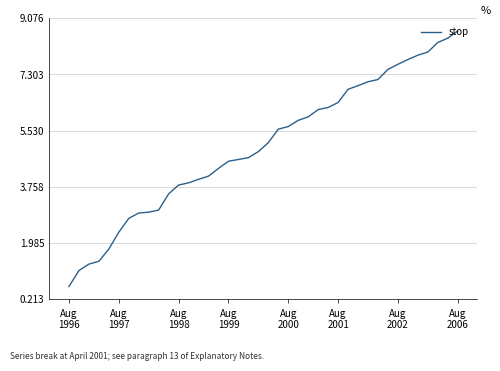

What is the greatest value displayed?

8.7